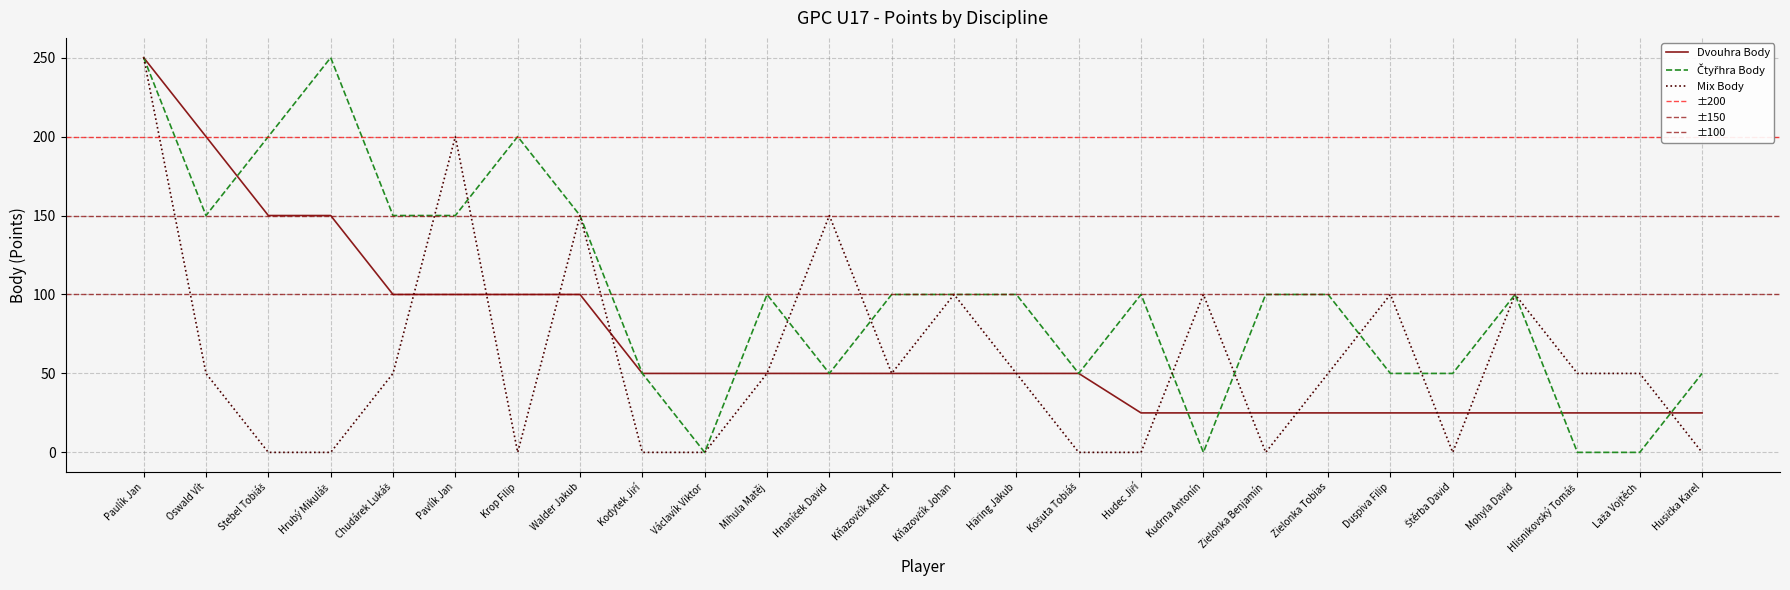

The value of Čtyřhra Body at Stebel Tobiáš is 200. True or false?

True